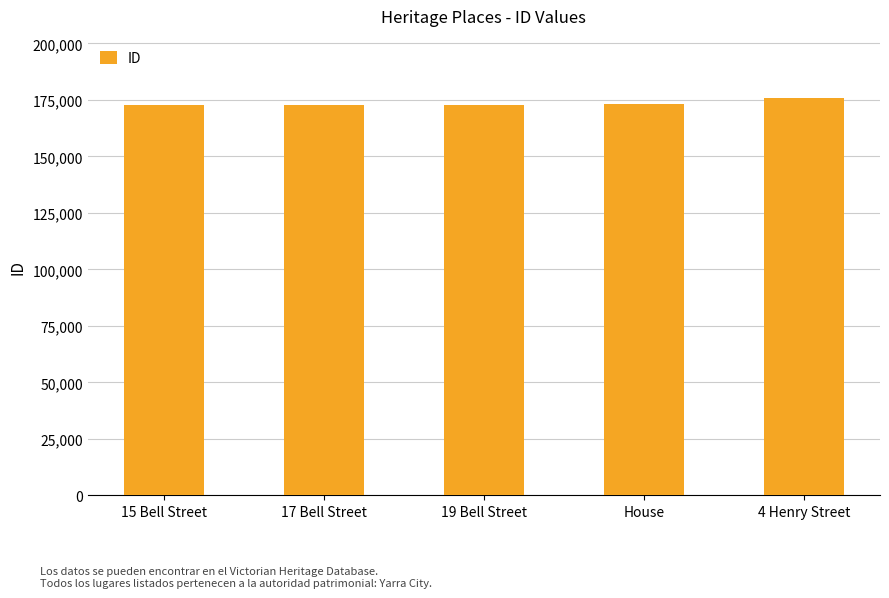

Are the bars grouped side by side (vs. stacked)?

No